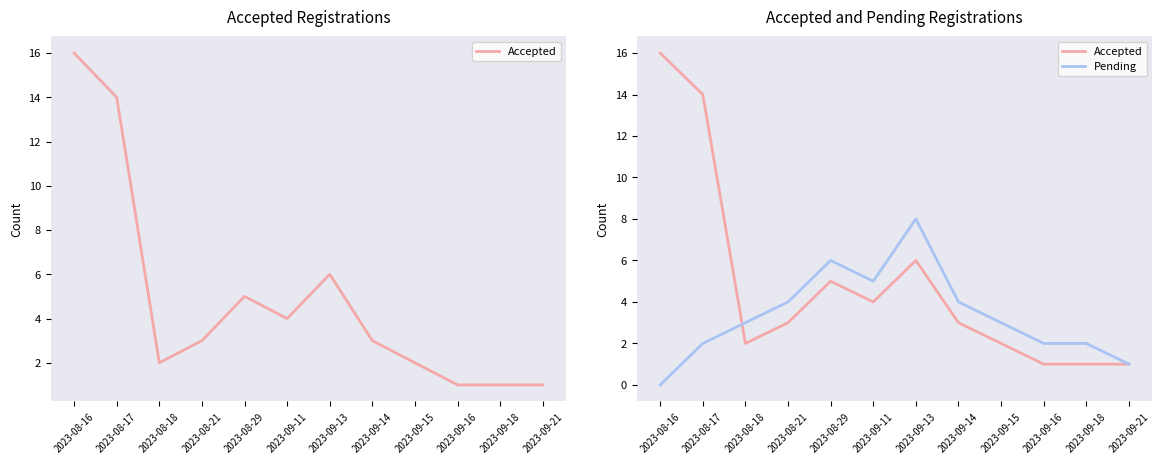

How many data points in Pending are less than 3?

5